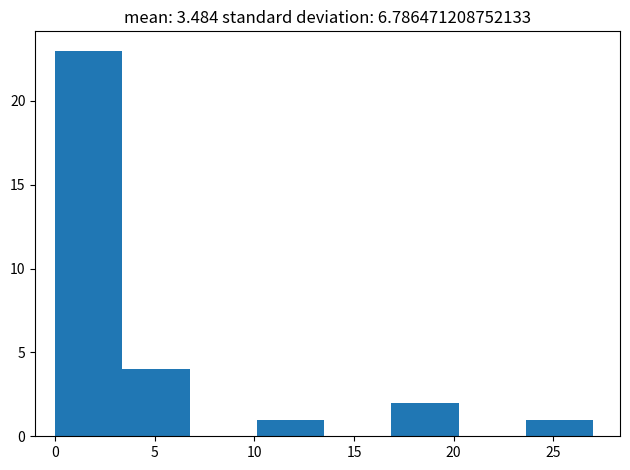

How tall is the bar that spans 3.5 to 7.0 on the x-axis? Neither the bar edges nor the heights are printed on the chart, so give them approximately, as read against the axes.

4